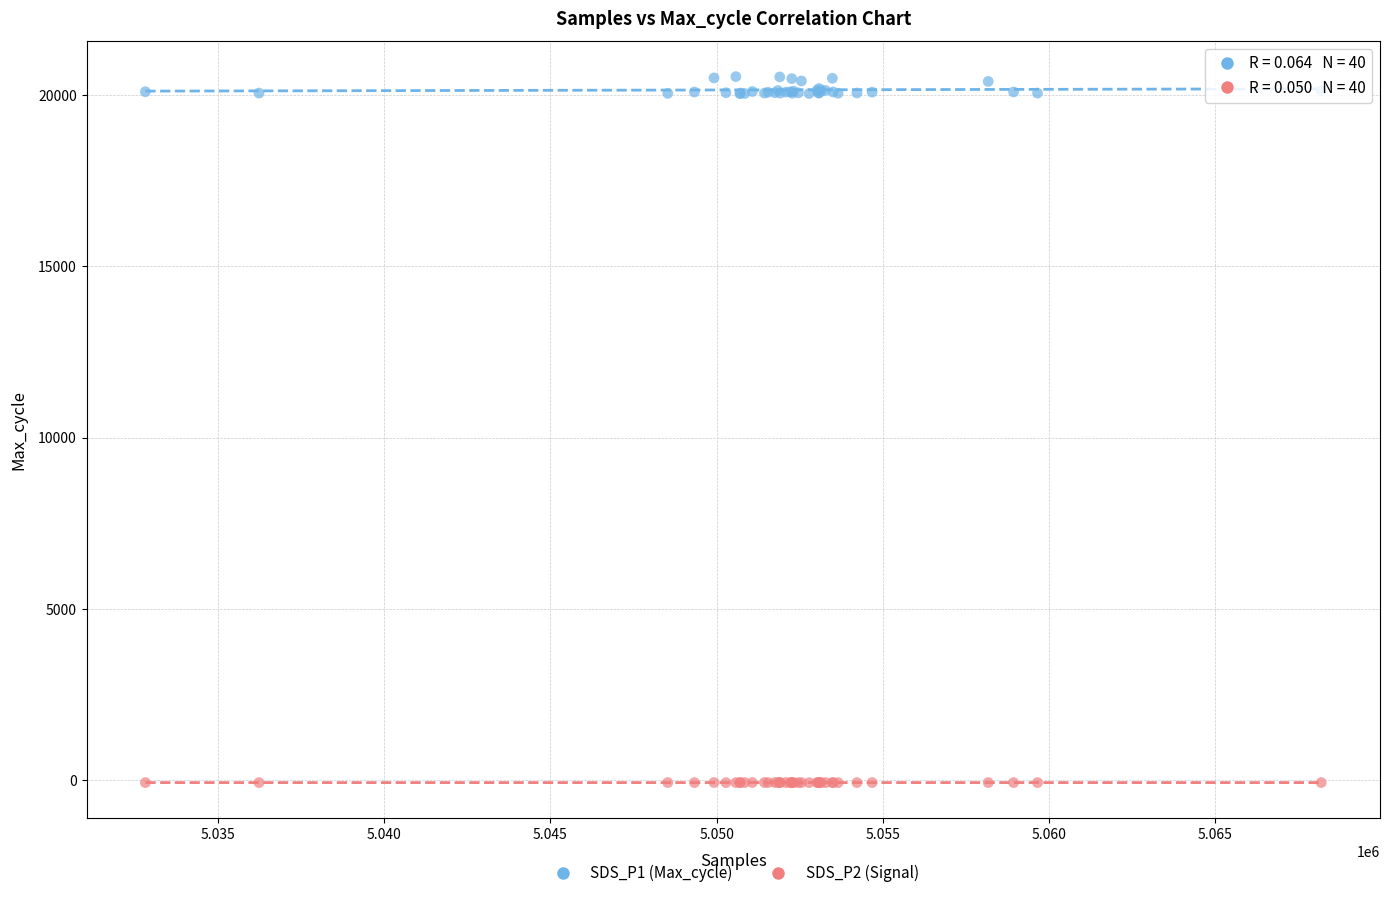

Which series has the largest Y range (max minus min)?

SDS_P1 (Max_cycle)